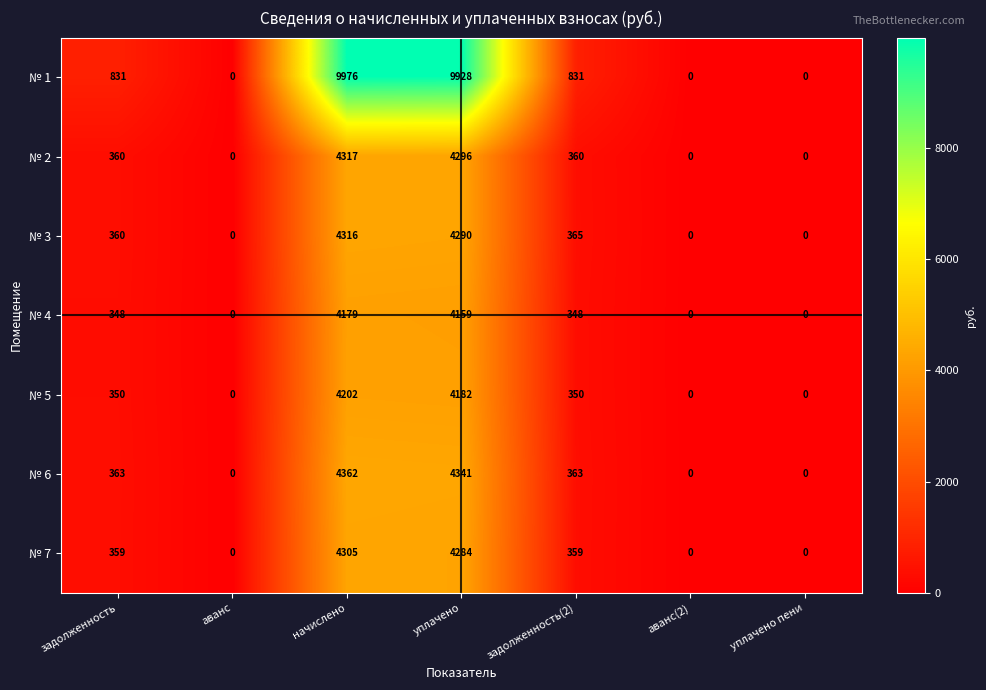

At which category is the sum across all series the highest?

начислено